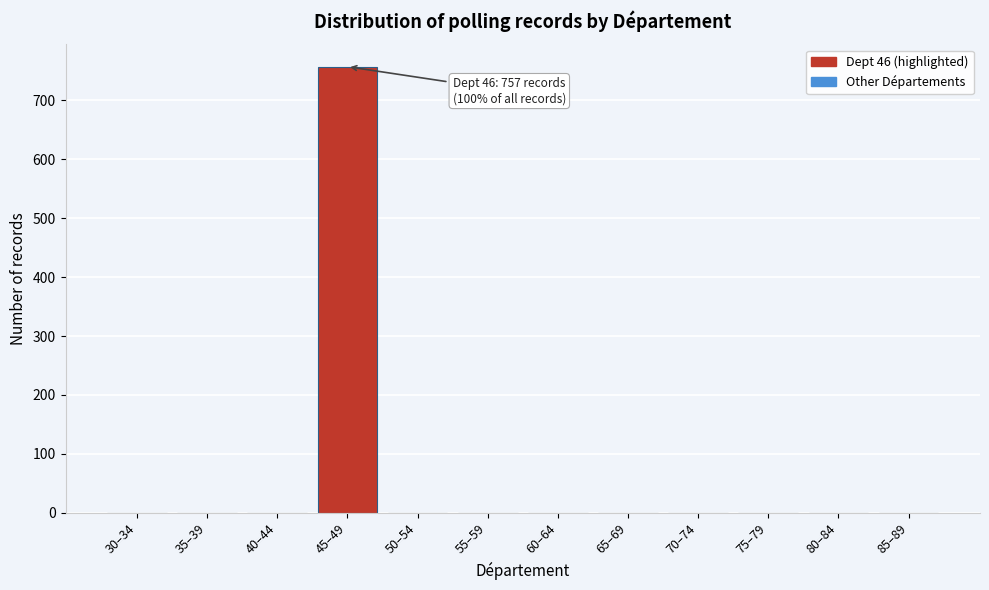

Reading left to right, list all the values displayed in this chart.

30–34=0	35–39=0	40–44=0	45–49=757	50–54=0	55–59=0	60–64=0	65–69=0	70–74=0	75–79=0	80–84=0	85–89=0